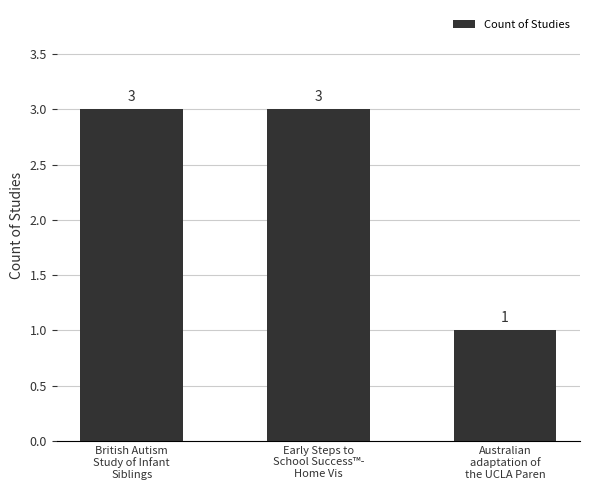

What is the difference between the maximum and minimum values?

2